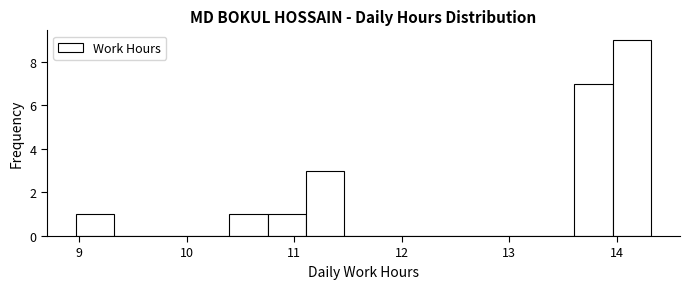

Read against the x-axis, roughly where is the centre of the tallest bar?

14.1